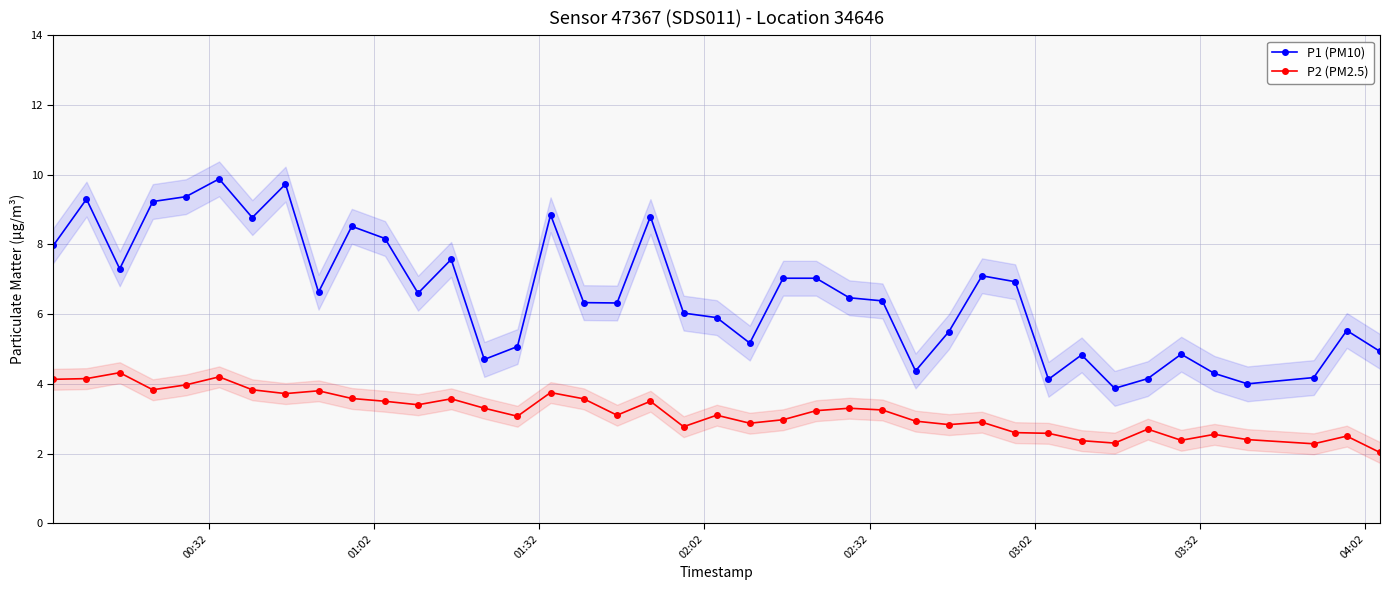

What is the maximum value for P1 (PM10)?

9.9